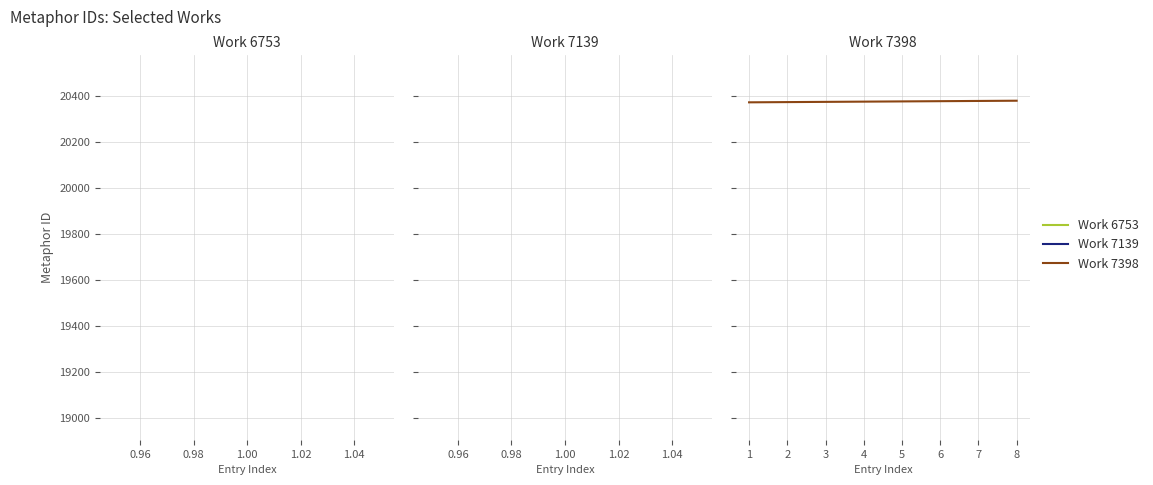

Does the chart have visible grid lines?

Yes